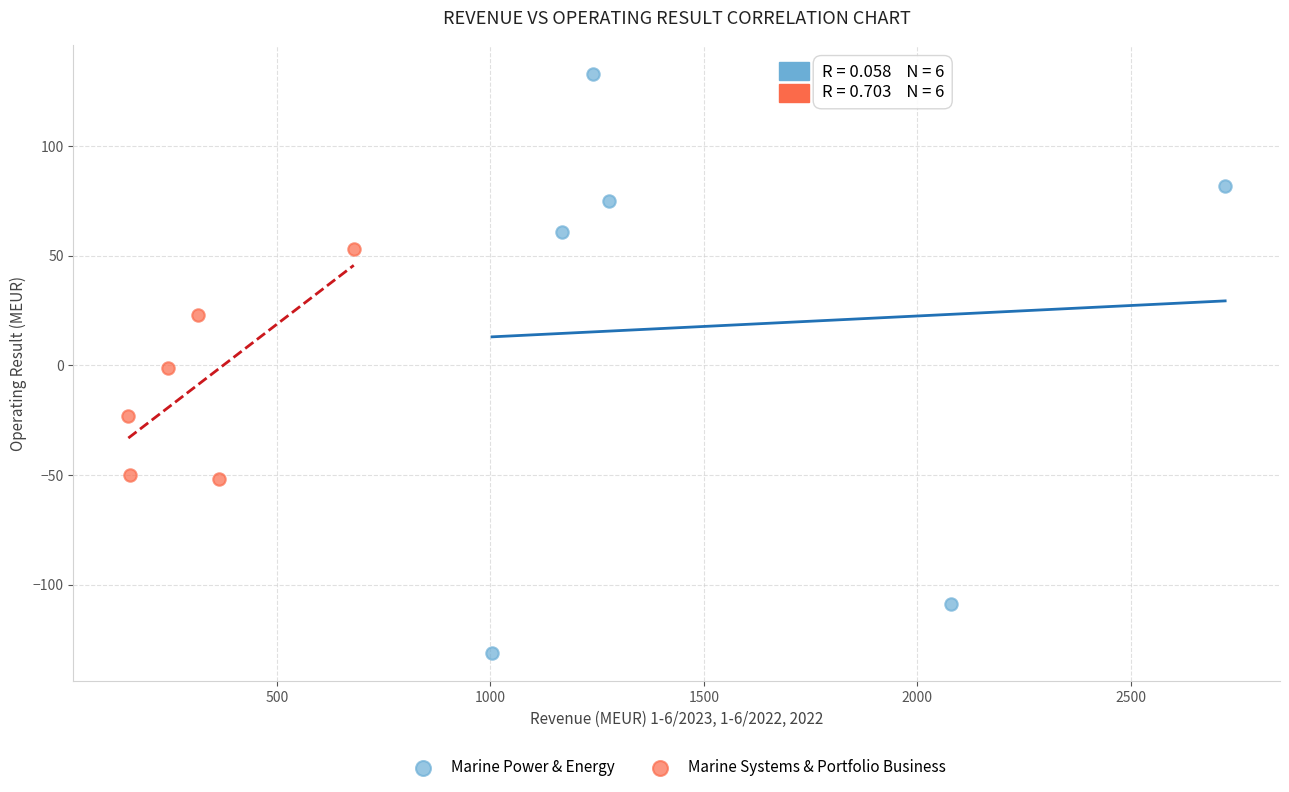

Which series reaches the maximum Y coordinate?

Marine Power & Energy